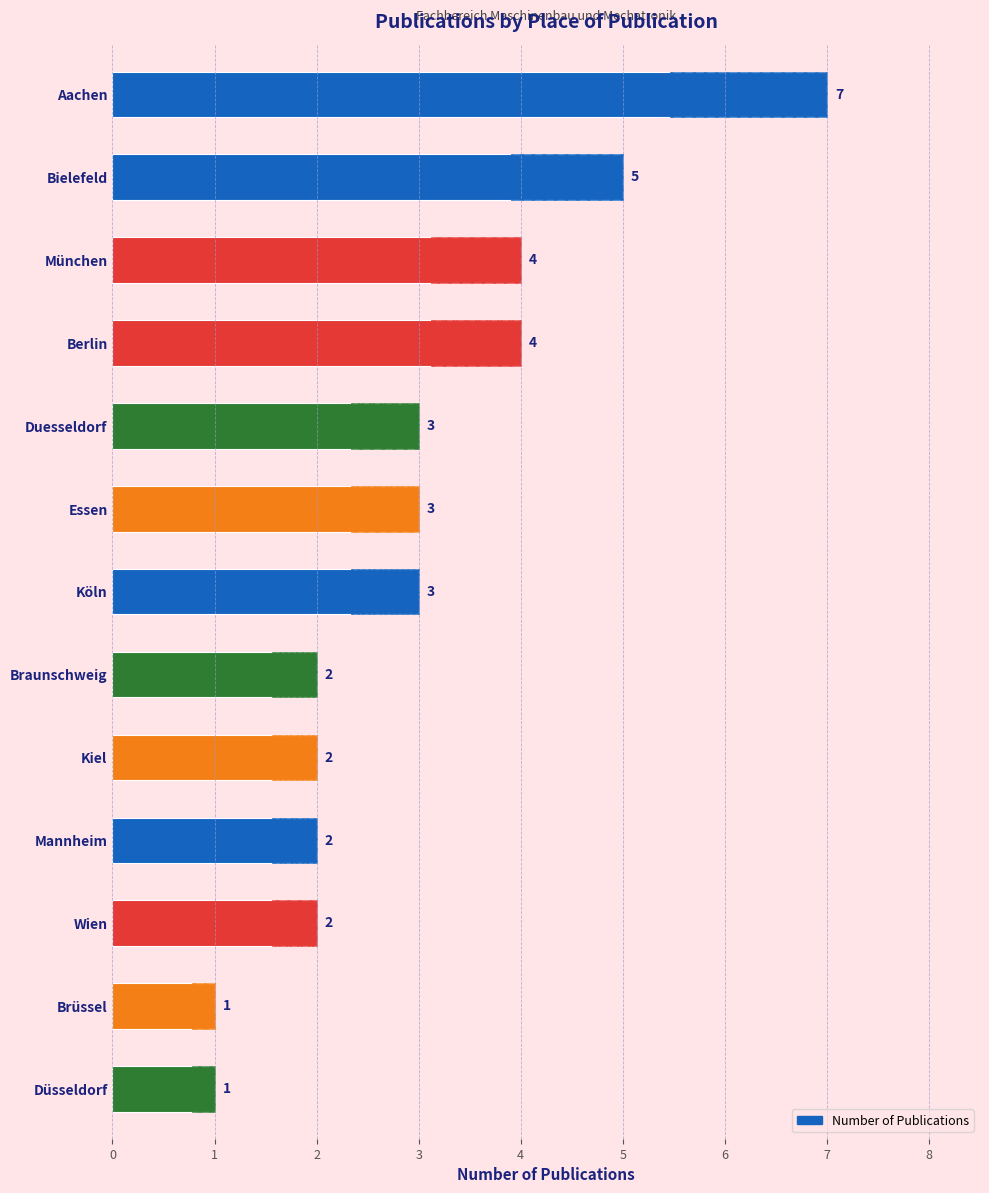

What is the average value?

3